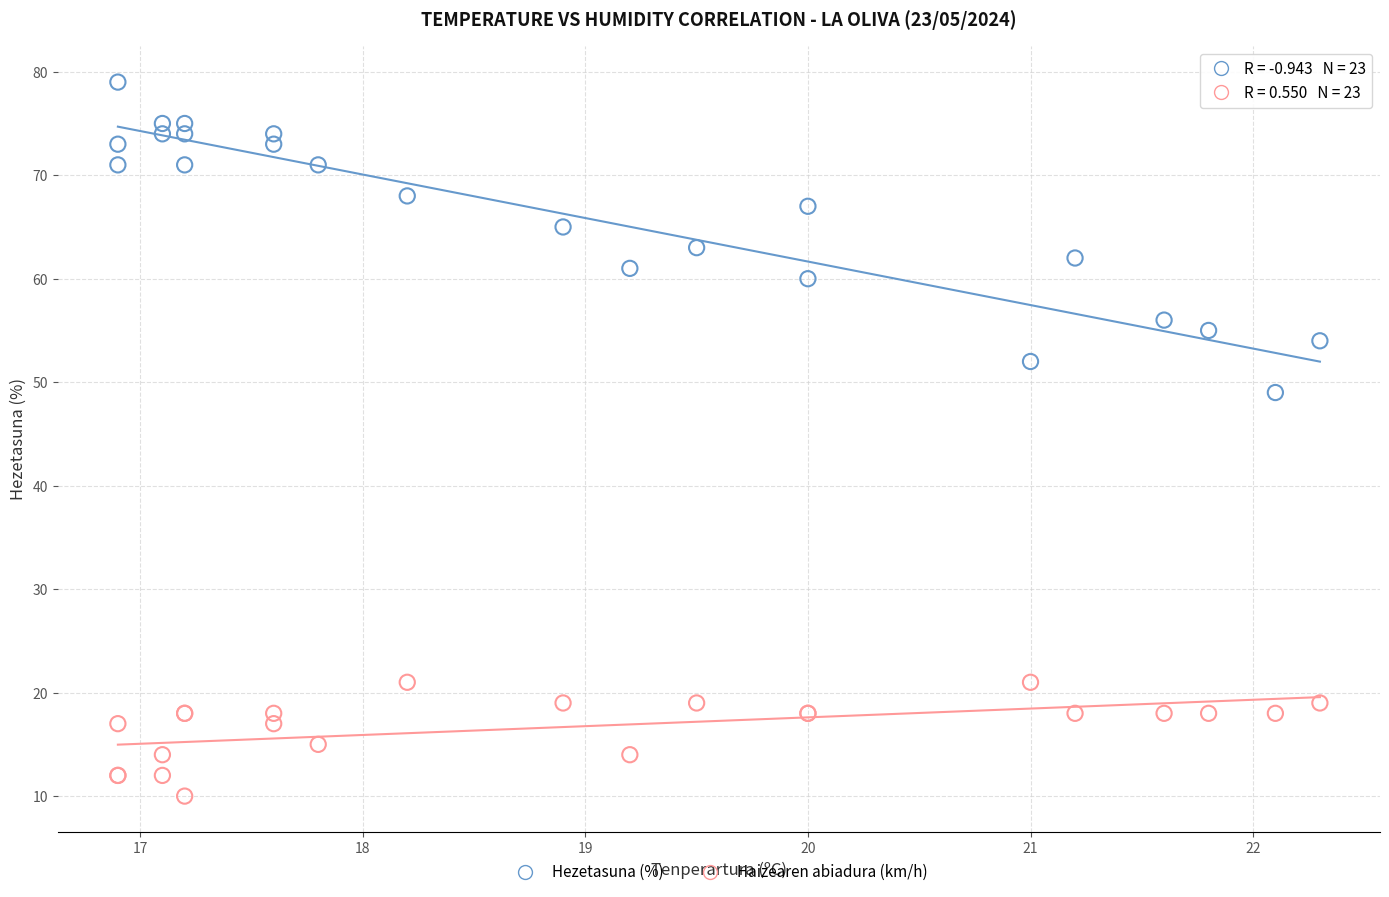

Which series has the largest Y range (max minus min)?

Hezetasuna (%)